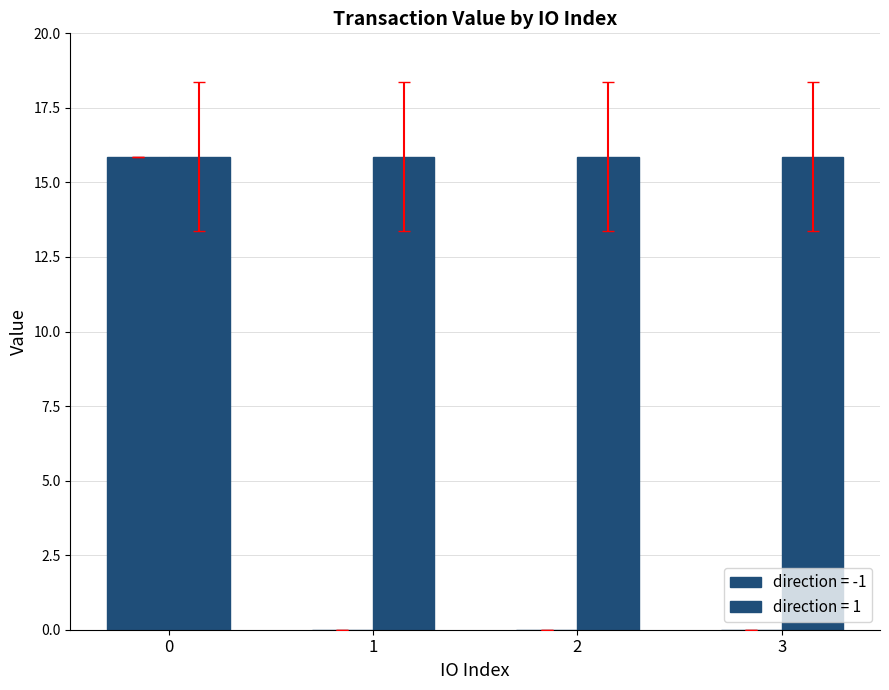

How many series are shown in this chart?

2